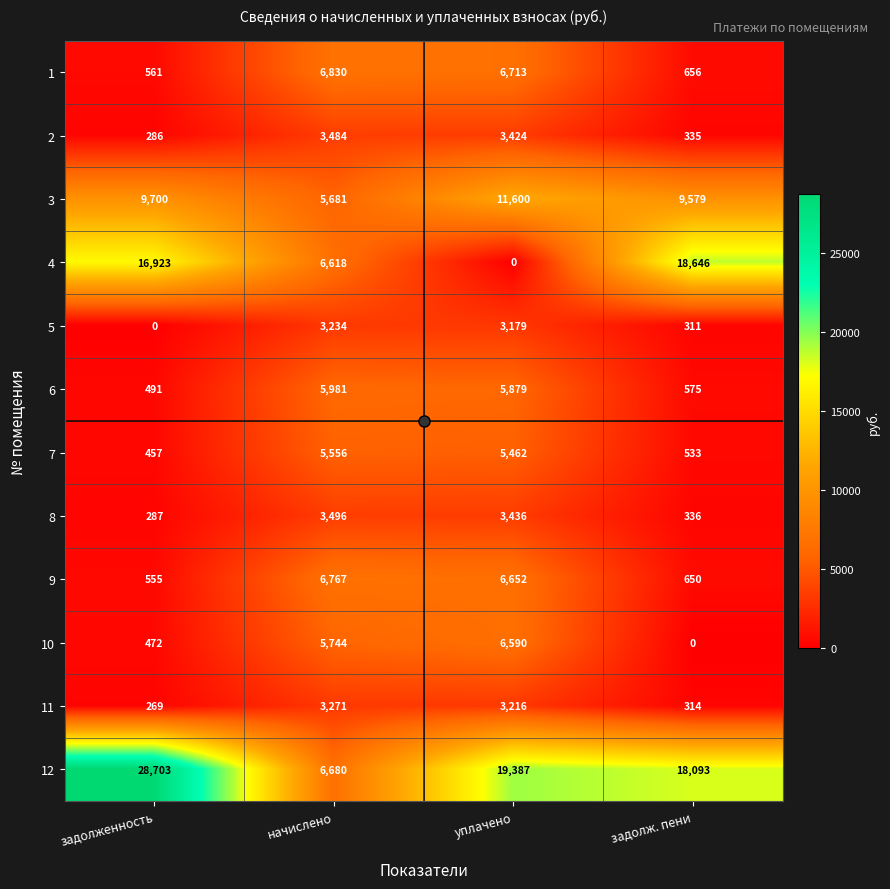

What is the difference between the second highest and second lowest values in the 3 series?

121